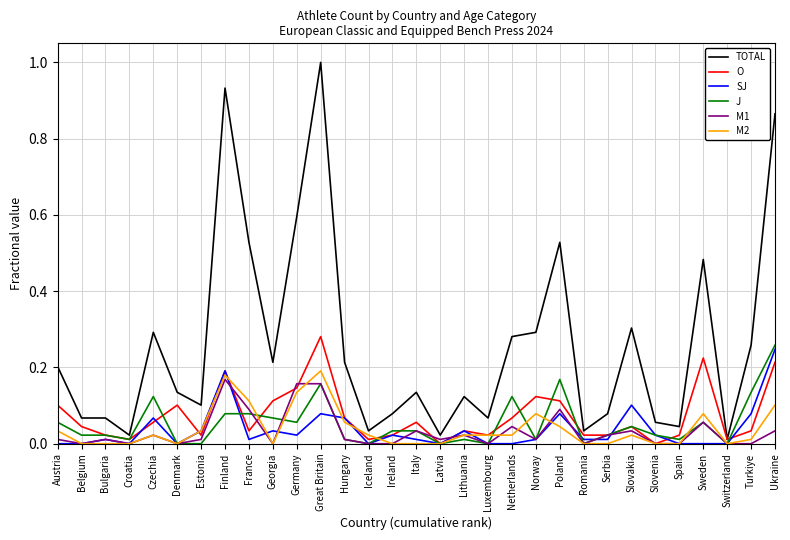

Does the chart have visible grid lines?

Yes